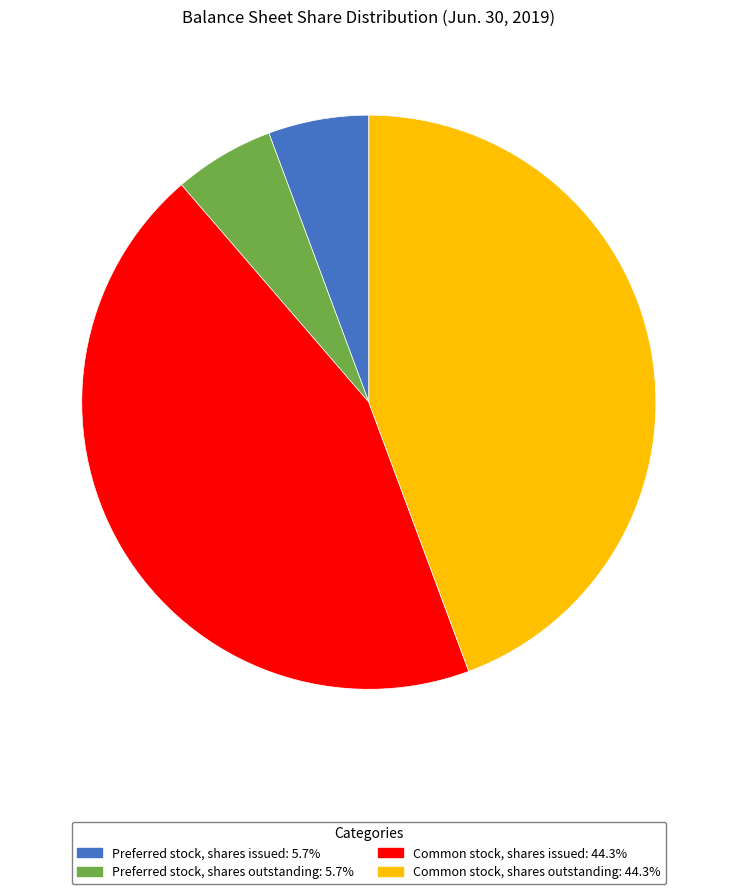

How many slices are in this pie chart?

4